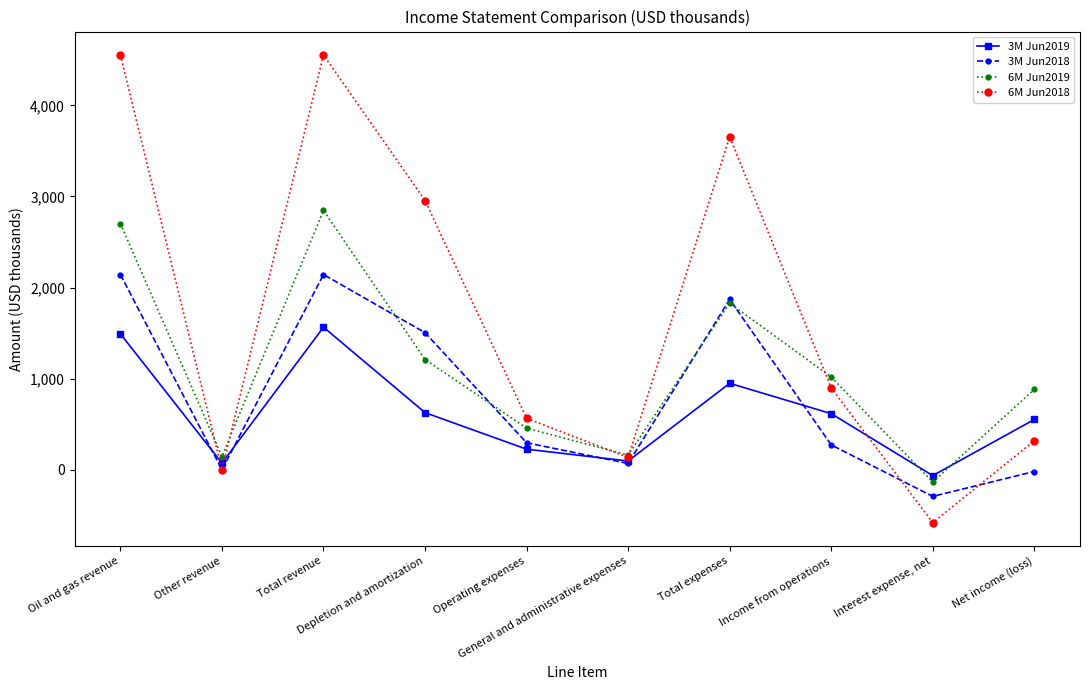

At which label is 3M Jun2019 closest to 750?

Depletion and amortization